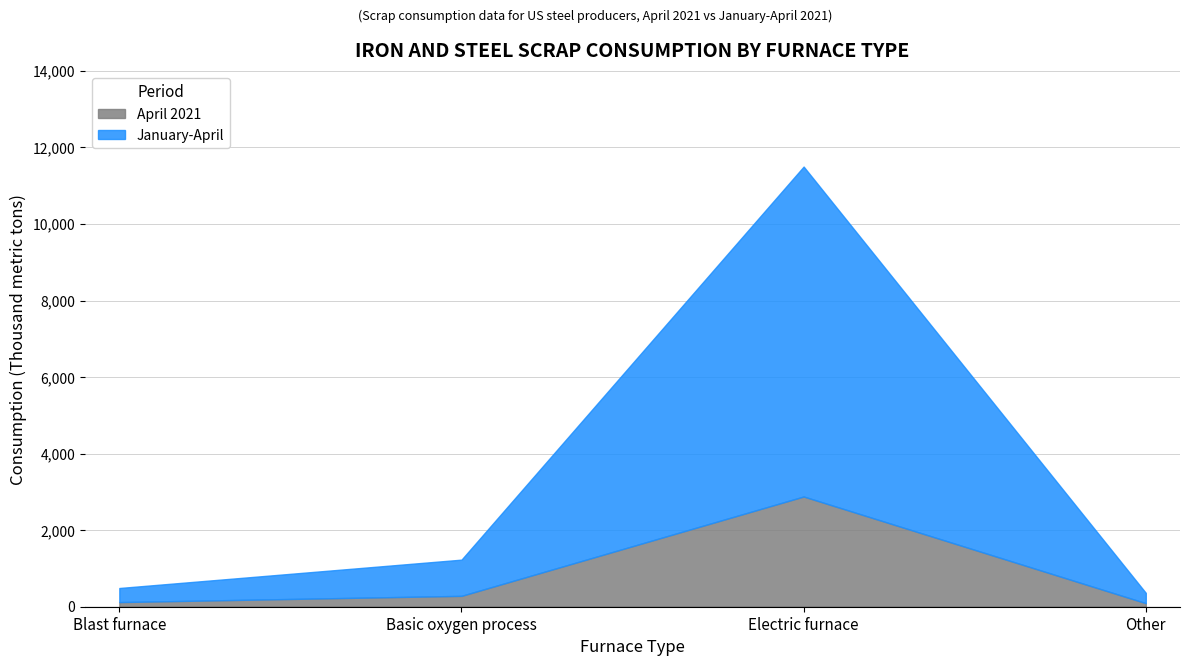

What is the average value of the January-April series?

3396